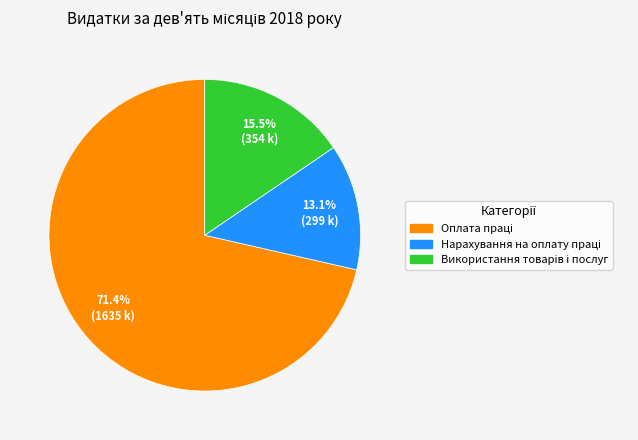

To the nearest percent, what is the difference between the largest and smallest slice percentages?

58%